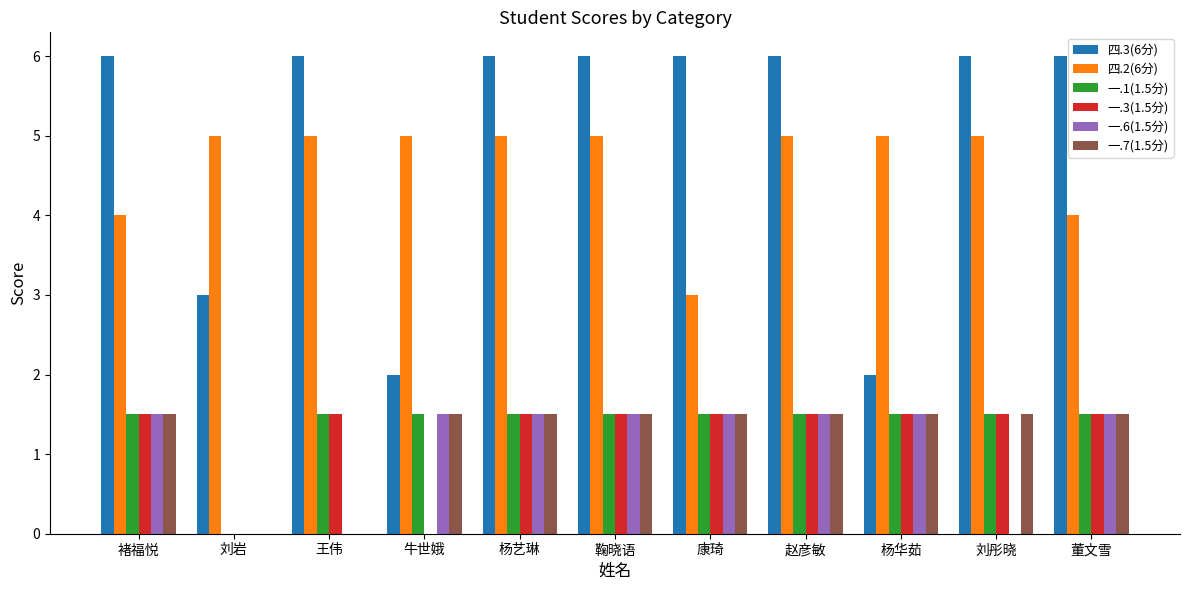

How many series are shown in this chart?

6